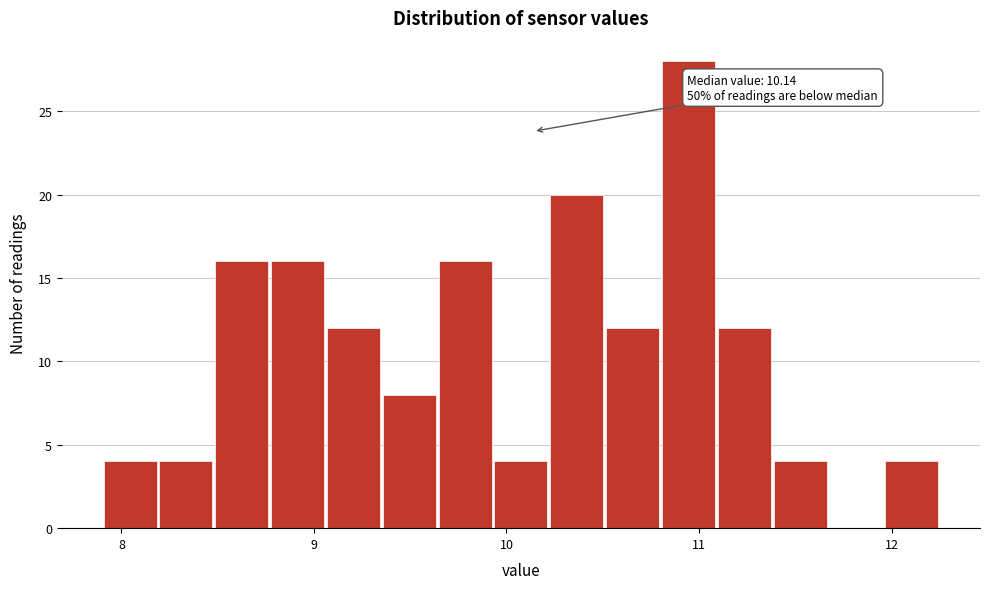

Read against the x-axis, roughly where is the centre of the tallest bar?

10.9